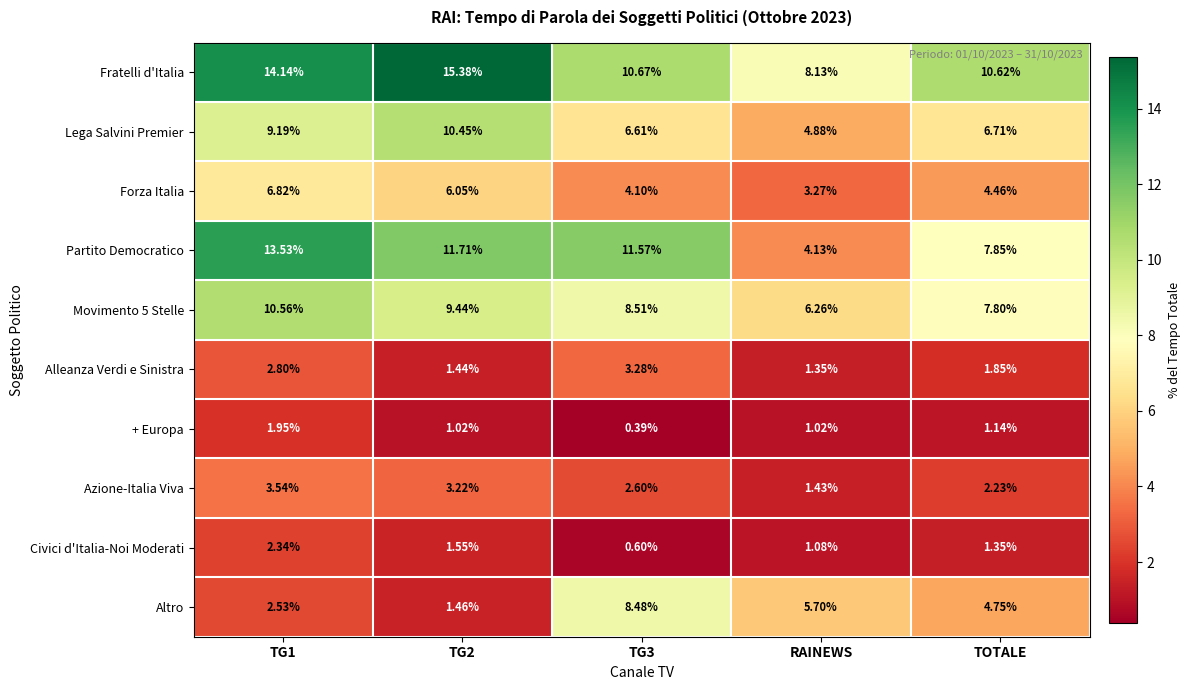

At which category does the chart reach its minimum across all series?

TG3